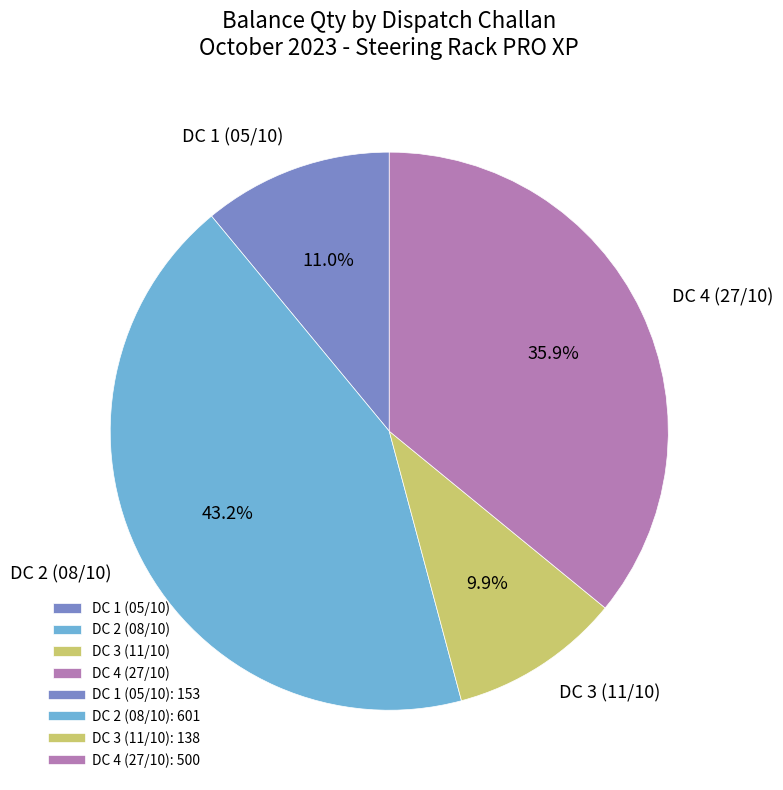

How much of the chart is everything except DC 1 (05/10)?

89.0%